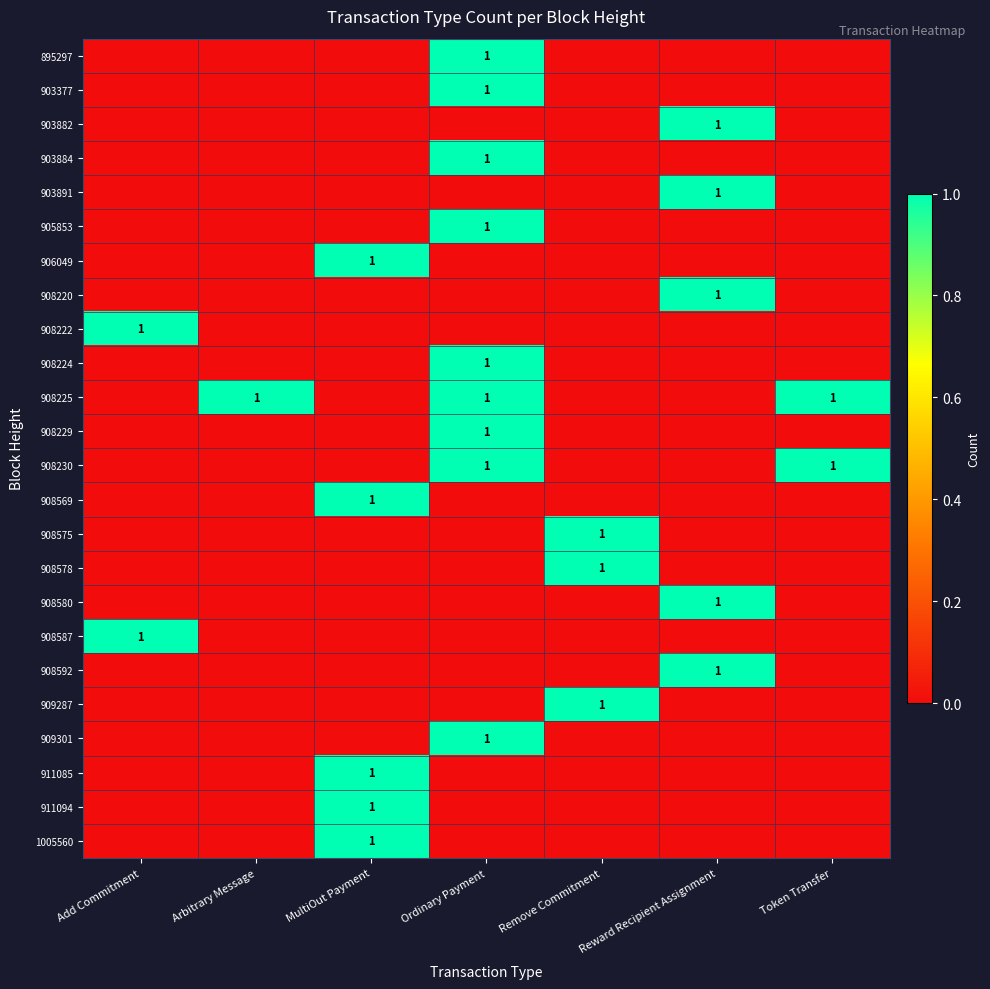

How many categories are shown in the chart?

7